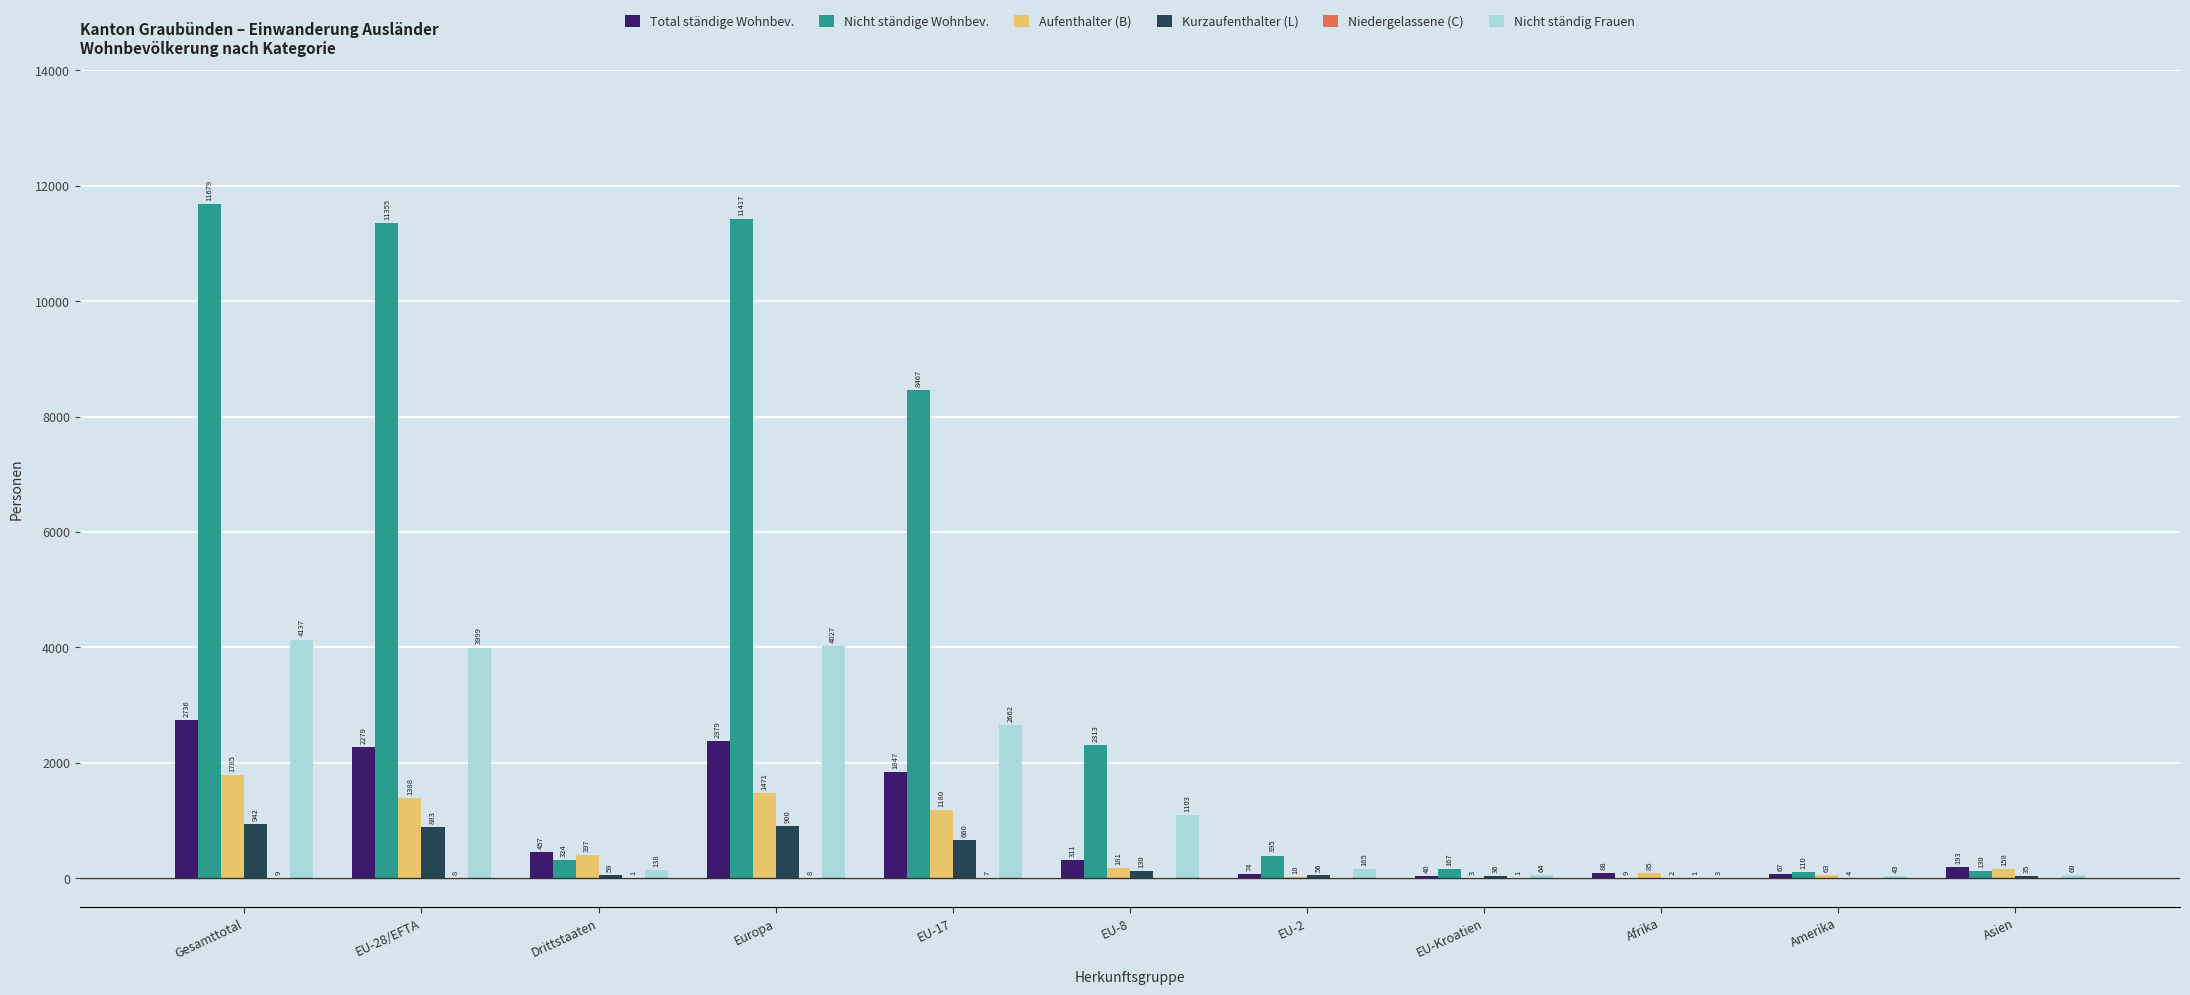

At which label is Aufenthalter (B) closest to 894?

EU-17